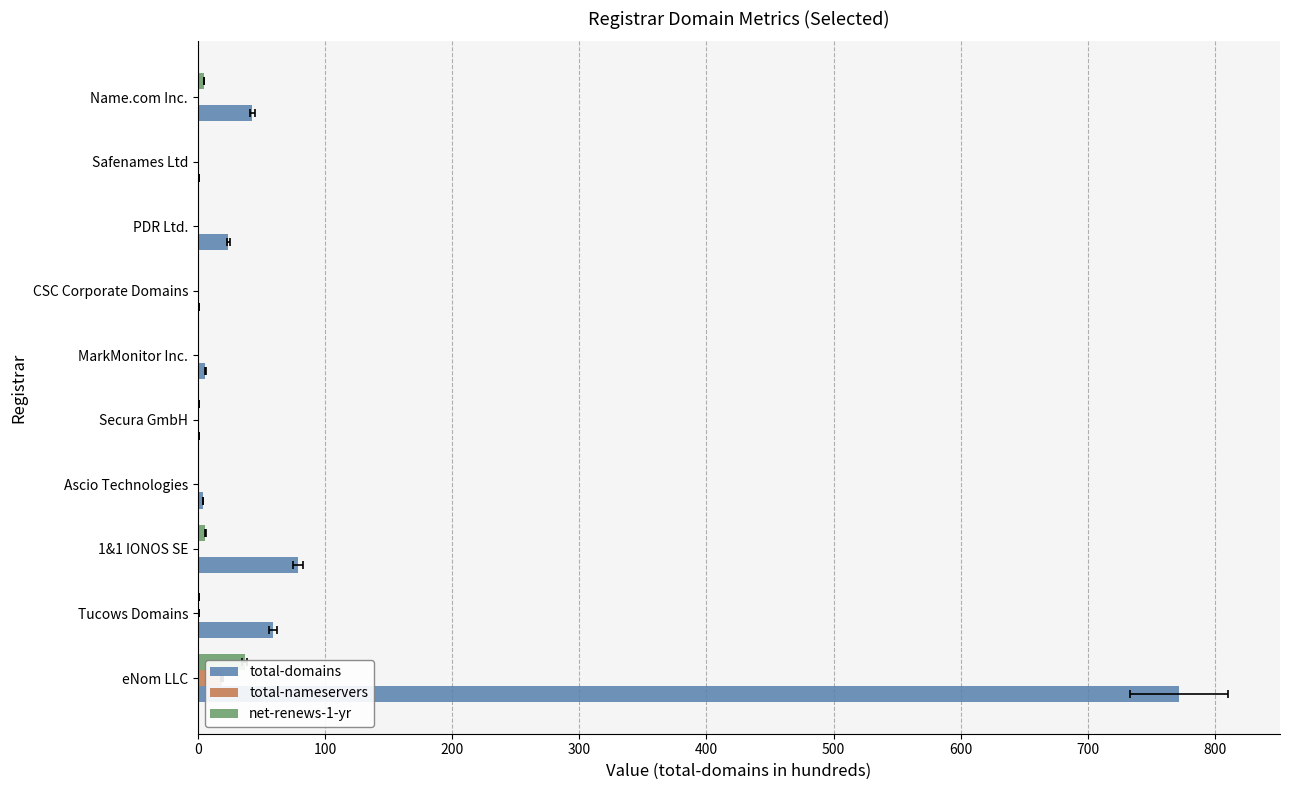

True or false: total-domains has a value of 1 at Safenames Ltd.

False